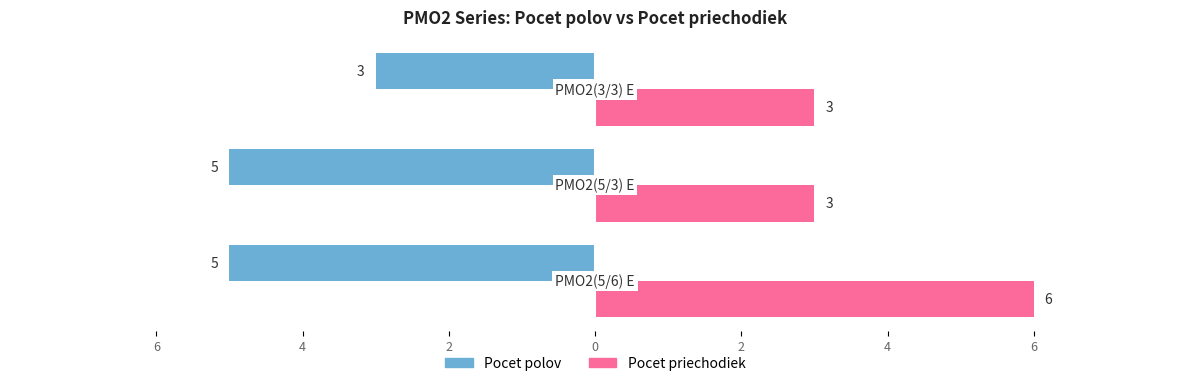

Does the chart contain stacked bars?

No